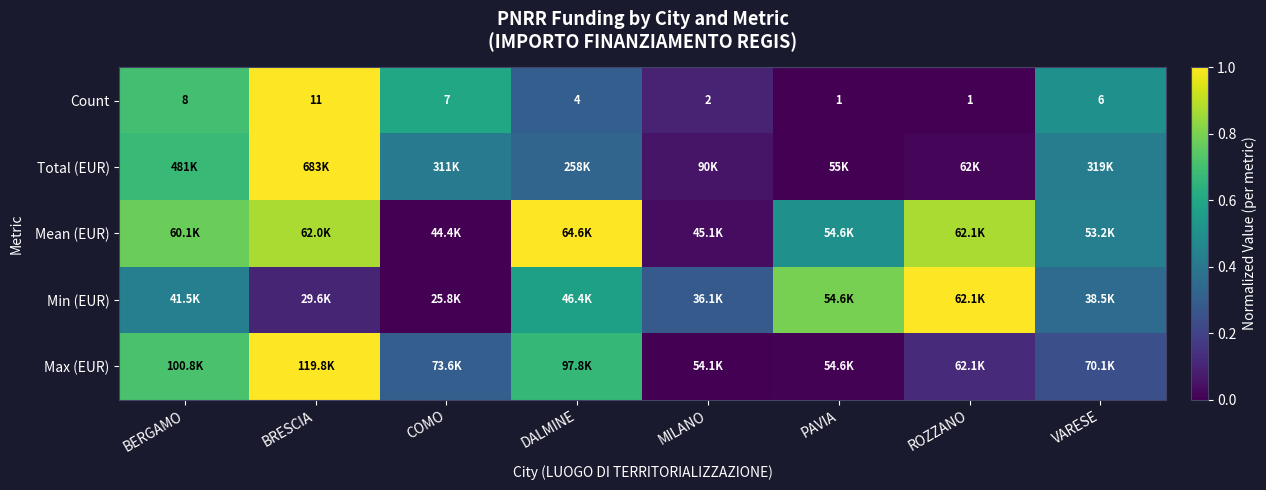

At MILANO, list the series in order from largest to smallest.

Min (EUR), Count, Total (EUR), Mean (EUR), Max (EUR)